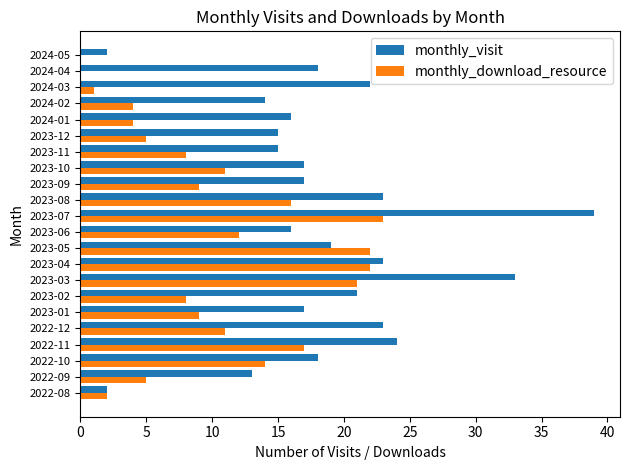

What is the sum of all monthly_visit values?

407